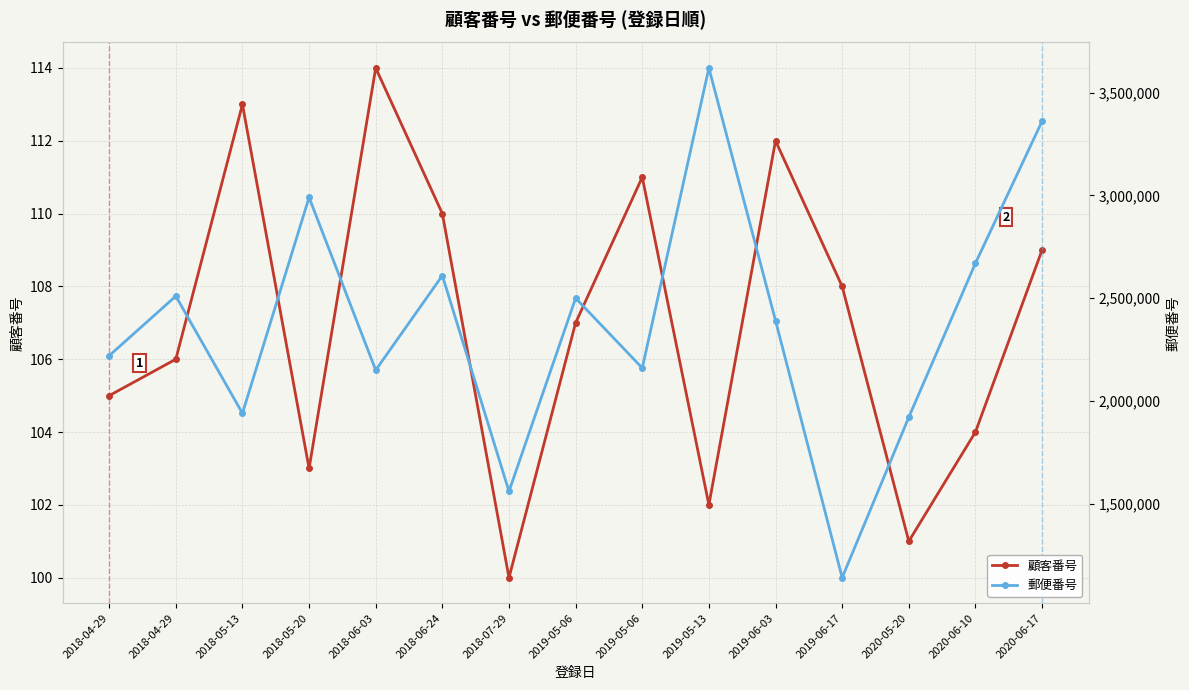

What is the sum of all 顧客番号 values?

1605